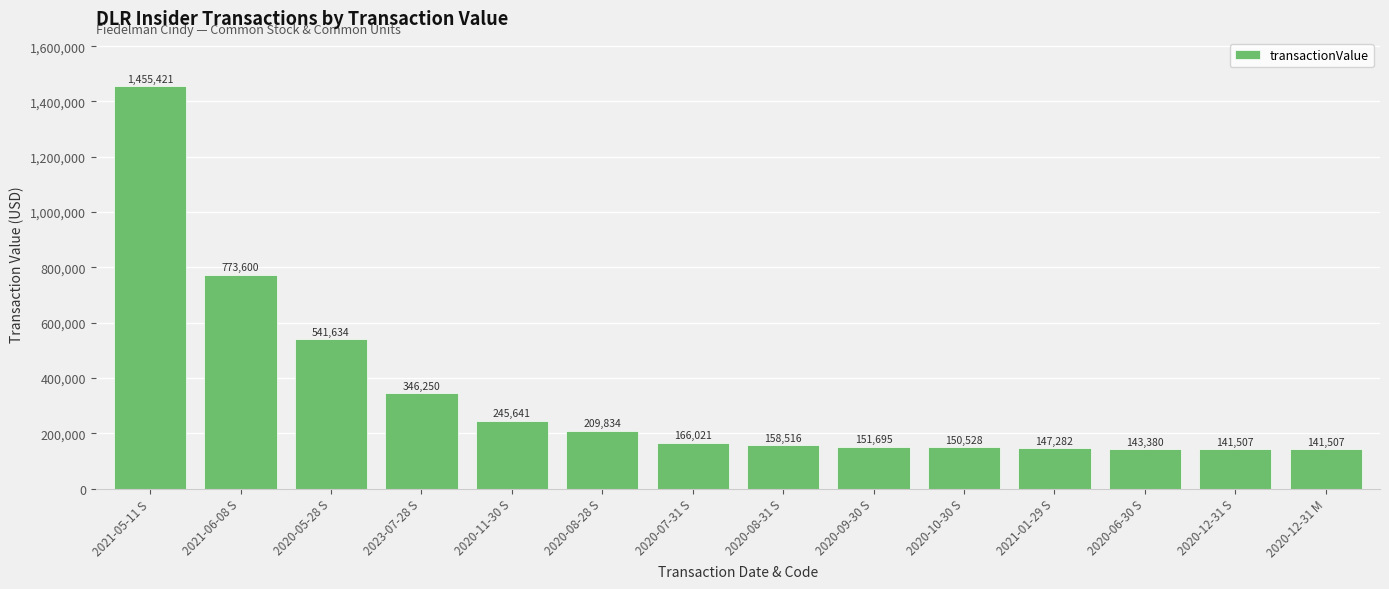

What is the label of the 12th bar from the left?

2020-06-30 S